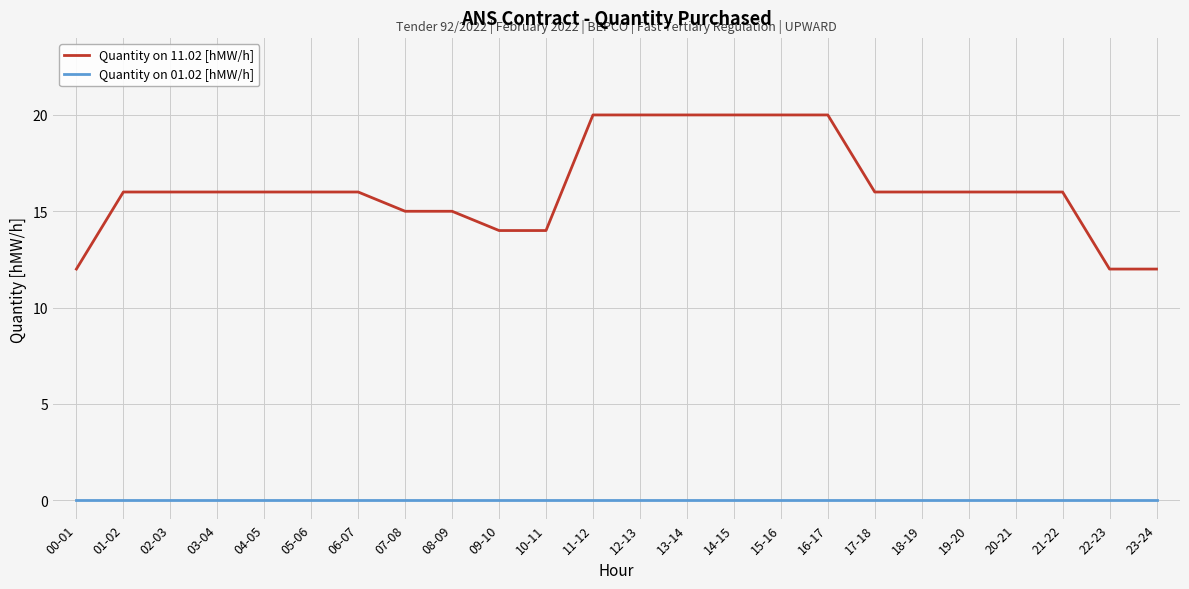

The Quantity on 01.02 [hMW/h] series shows 0 at 20-21. True or false?

True